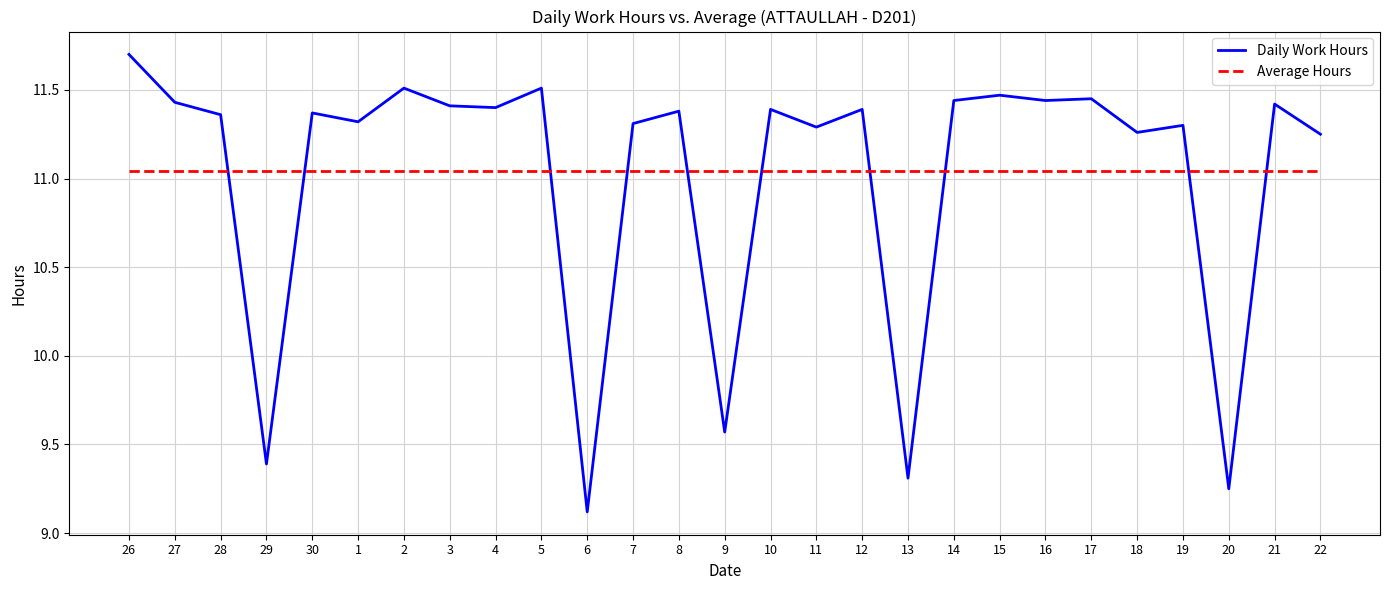

Is it true that Daily Work Hours equals 11.4 at 8?

True